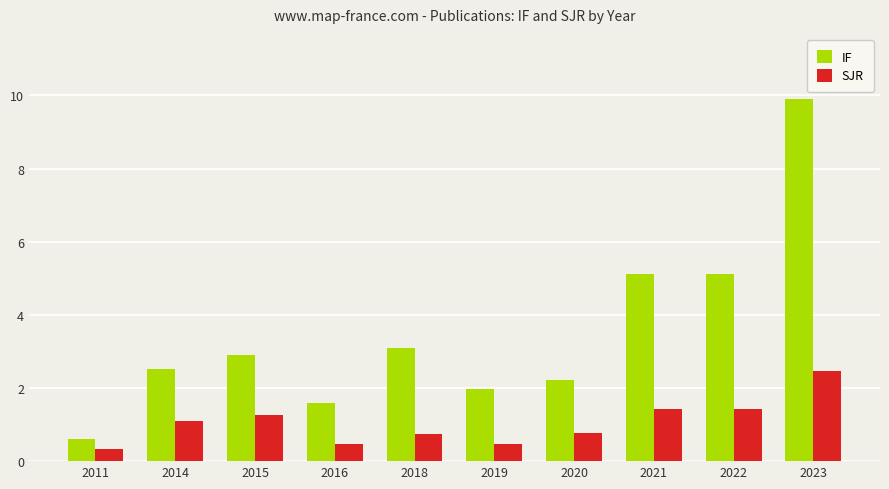

At 2022, list the series in order from smallest to largest.

SJR, IF